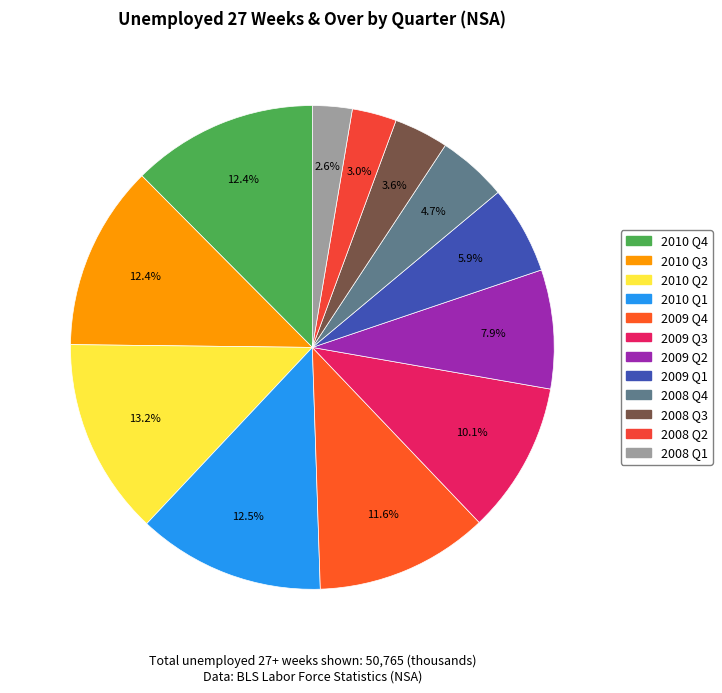

Rank the categories by value from highest to lowest.

2010 Q2, 2010 Q1, 2010 Q4, 2010 Q3, 2009 Q4, 2009 Q3, 2009 Q2, 2009 Q1, 2008 Q4, 2008 Q3, 2008 Q2, 2008 Q1